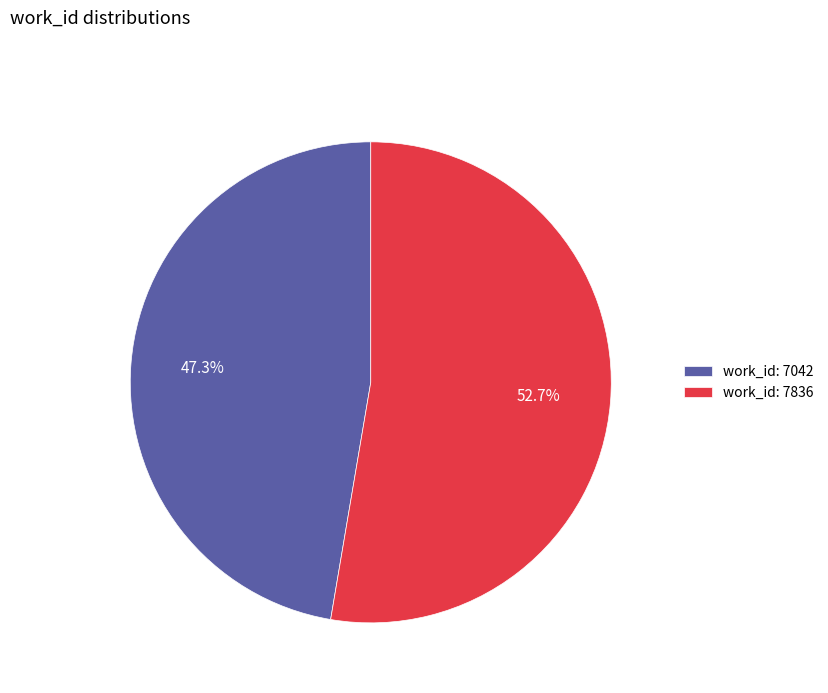

Is work_id: 7042 the majority of the pie?

No